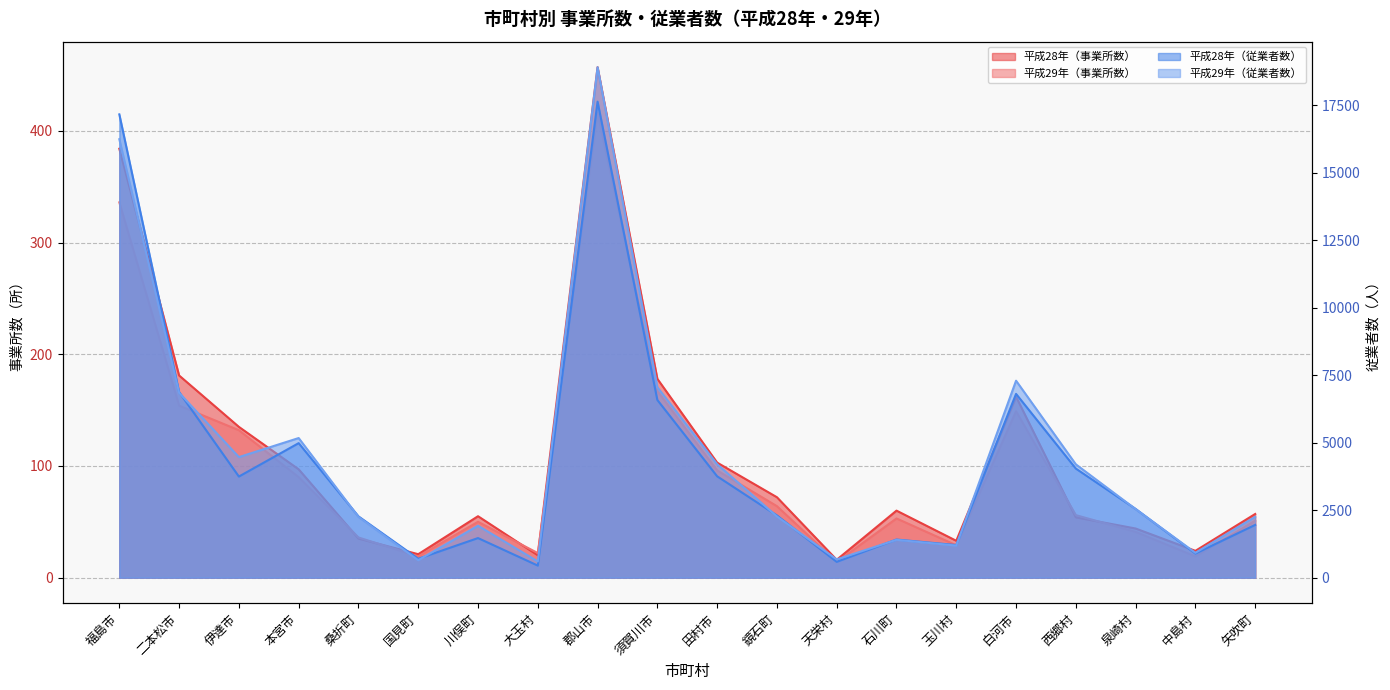

What is the difference between the second highest and minimum values in the 平成29年（事業所数） series?

322